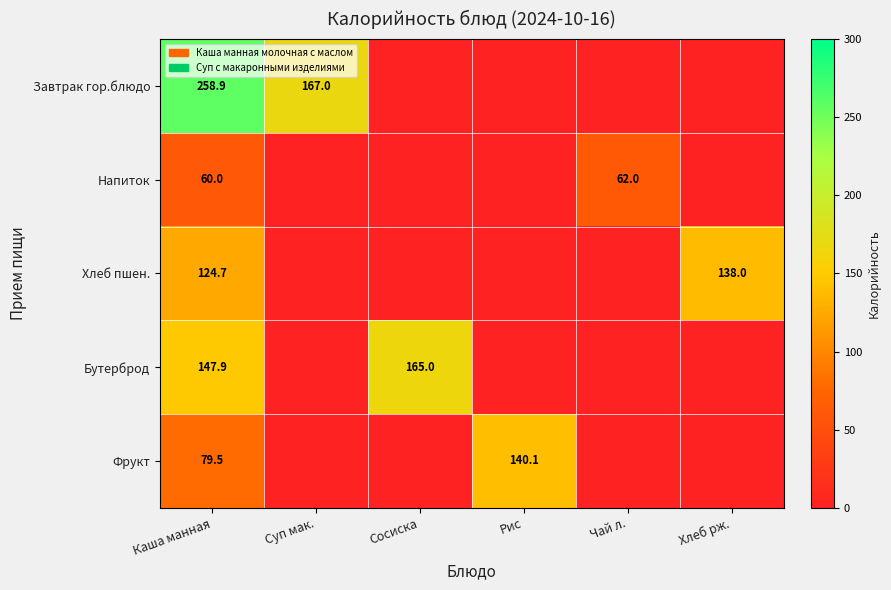

The Фрукт series shows 79.5 at Каша манная. True or false?

True